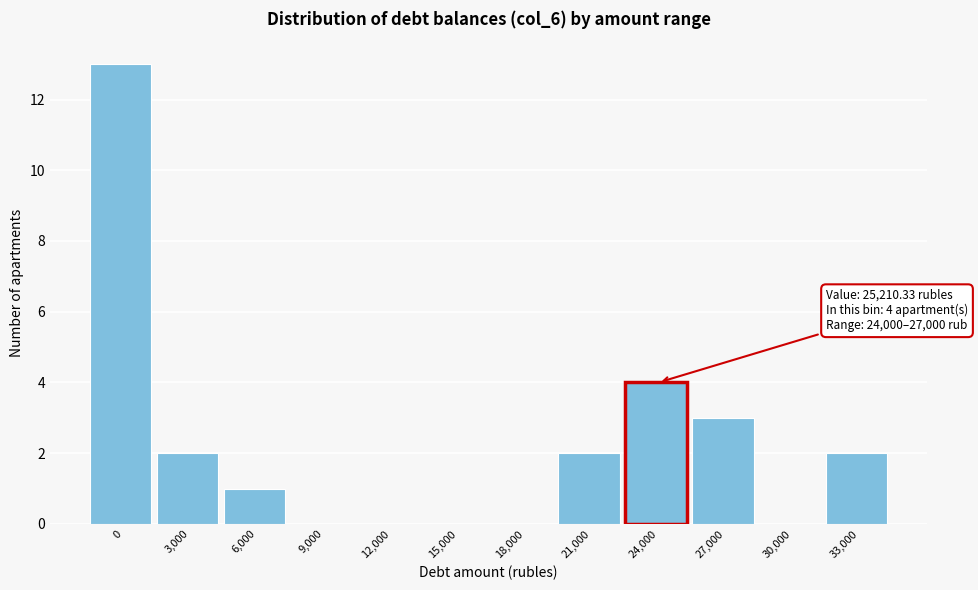

Reading right to left, transcribe all the data shown in this chart.

33,000=2	30,000=0	27,000=3	24,000=4	21,000=2	18,000=0	15,000=0	12,000=0	9,000=0	6,000=1	3,000=2	0=13